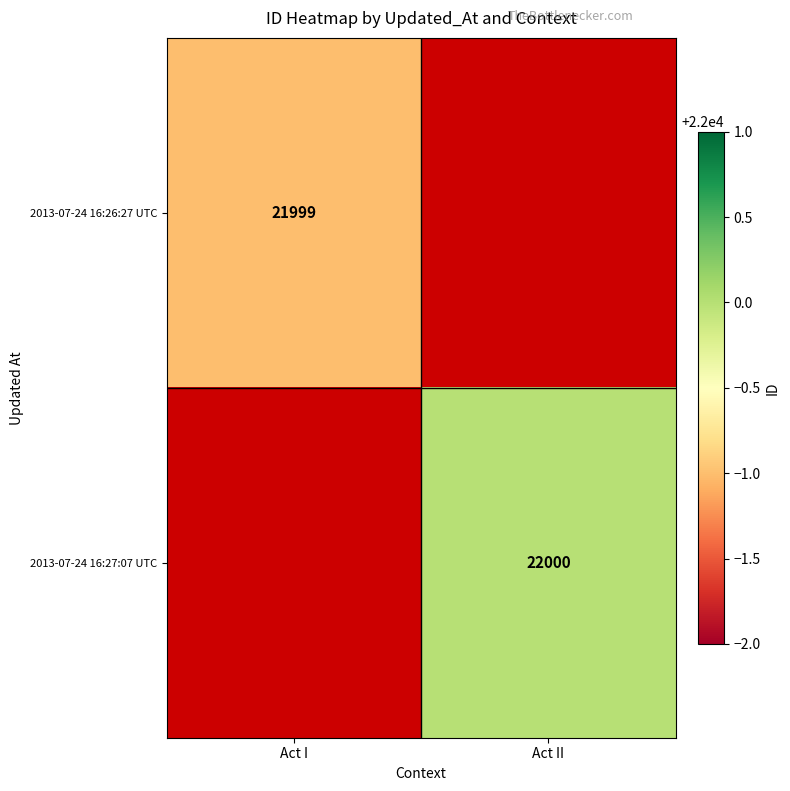

Is it true that 2013-07-24 16:27:07 UTC equals 31665 at Act II?

False